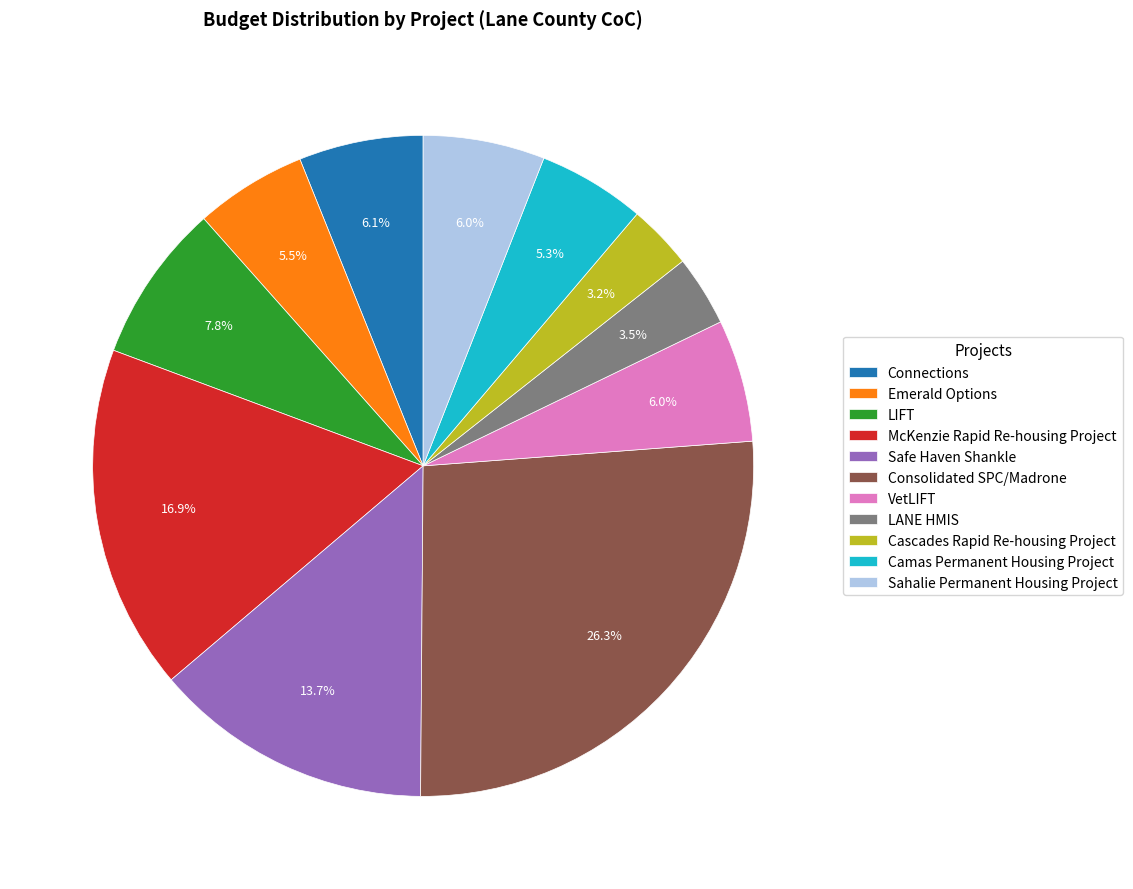

What portion of the pie excludes Cascades Rapid Re-housing Project?

96.8%